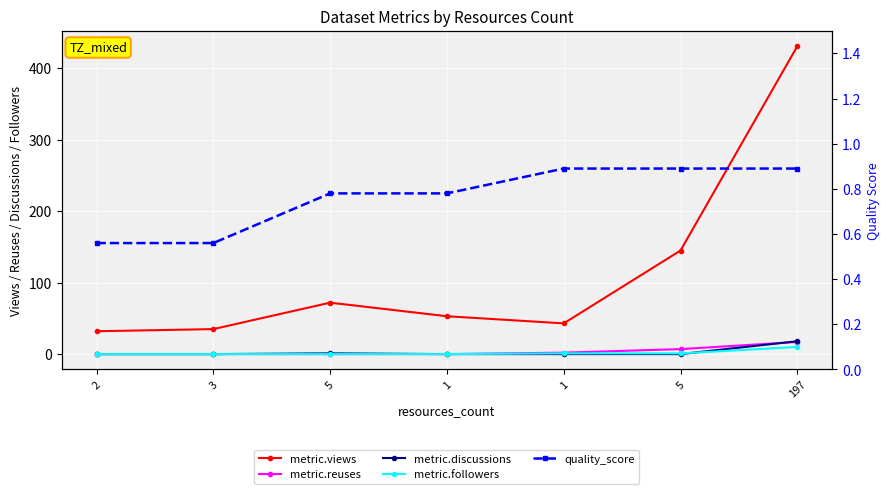

Reading left to right, what are all the values shown in this chart?

metric.views: 2=32.0	3=35.0	5=72.0	1=53.0	1=43.0	5=145.0	197=431.0
metric.reuses: 2=0.0	3=0.0	5=0.0	1=0.0	1=2.0	5=7.0	197=17.0
metric.discussions: 2=0.0	3=0.0	5=1.0	1=0.0	1=0.0	5=0.0	197=18.0
metric.followers: 2=0.0	3=0.0	5=0.0	1=0.0	1=1.0	5=1.0	197=10.0
quality_score: 2=0.6	3=0.6	5=0.8	1=0.8	1=0.9	5=0.9	197=0.9